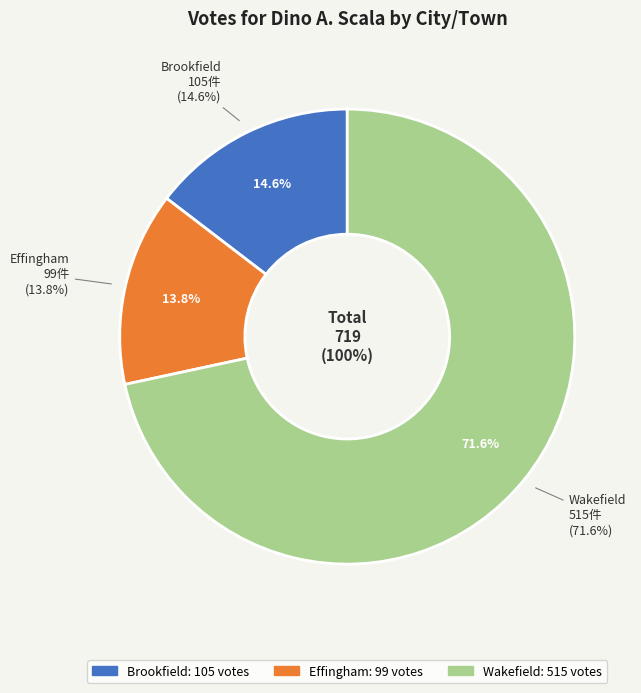

The Wakefield slice represents 72% of the pie. True or false?

True